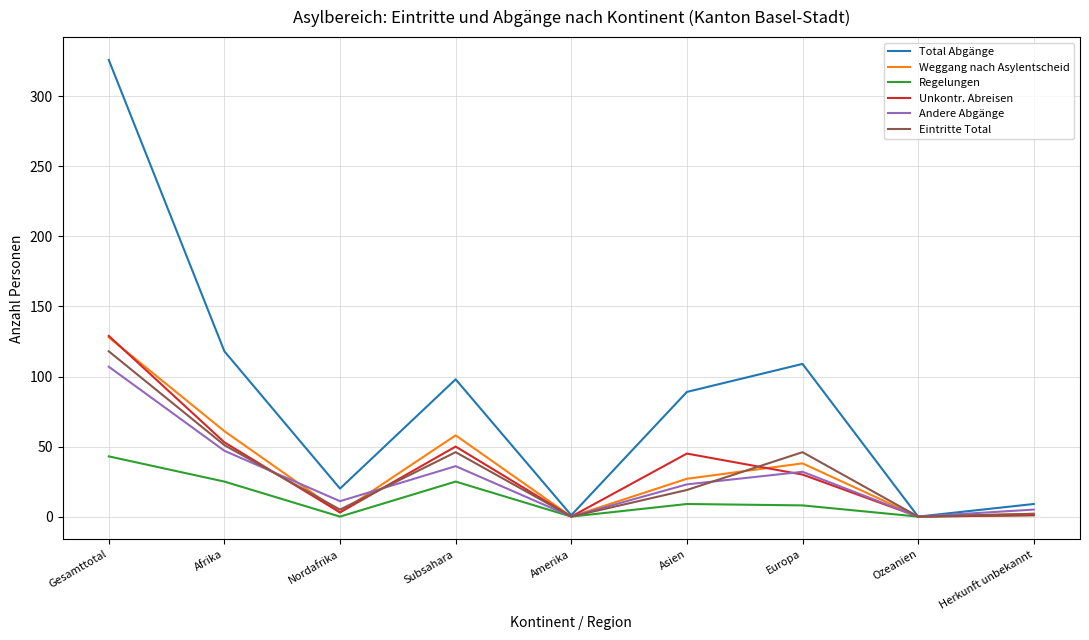

At which label is Weggang nach Asylentscheid closest to 64?

Afrika